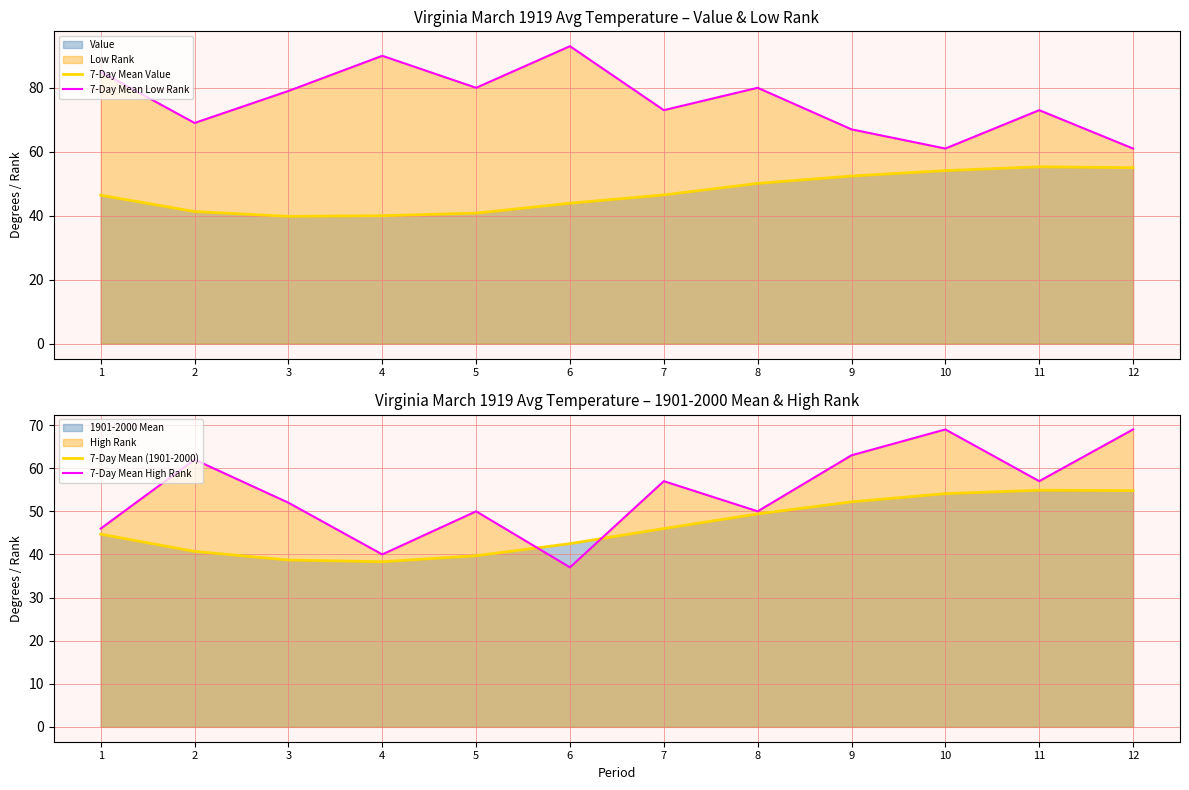

At which label does 7-Day Mean Low Rank reach its peak?

6